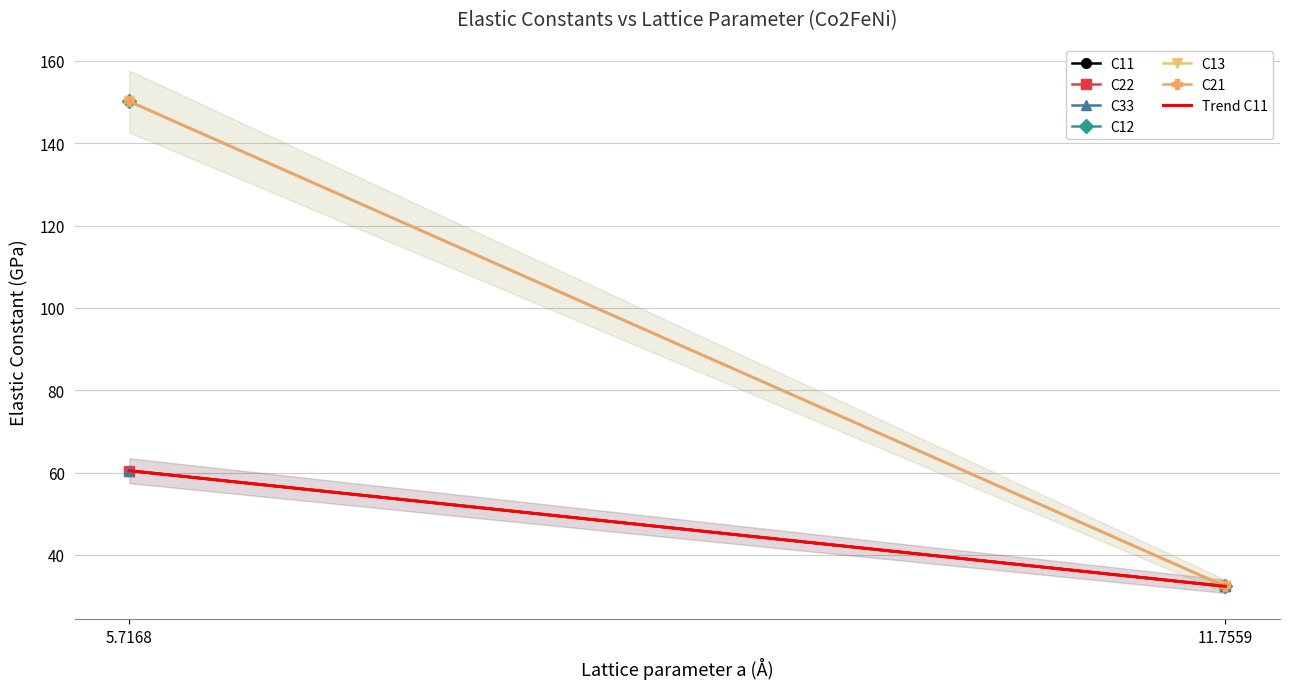

What is the minimum value for Trend C11?

32.3